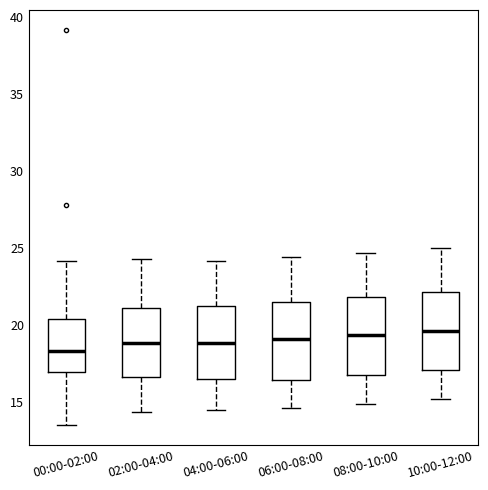

Reading left to right, transcribe this box plot: for each box, give where its median line is, the range the box spans, and where its two whiskers end, as read against the y-axis. The values are not printed on the chart, so give them approximately, as read against the axis.

00:00-02:00: median 18.5, box 17.0 to 20.5, whiskers 13.5 to 24.0
02:00-04:00: median 19.0, box 16.5 to 21.0, whiskers 14.5 to 24.5
04:00-06:00: median 19.0, box 16.5 to 21.5, whiskers 14.5 to 24.0
06:00-08:00: median 19.0, box 16.5 to 21.5, whiskers 14.5 to 24.5
08:00-10:00: median 19.5, box 17.0 to 22.0, whiskers 15.0 to 24.5
10:00-12:00: median 19.5, box 17.0 to 22.0, whiskers 15.0 to 25.0